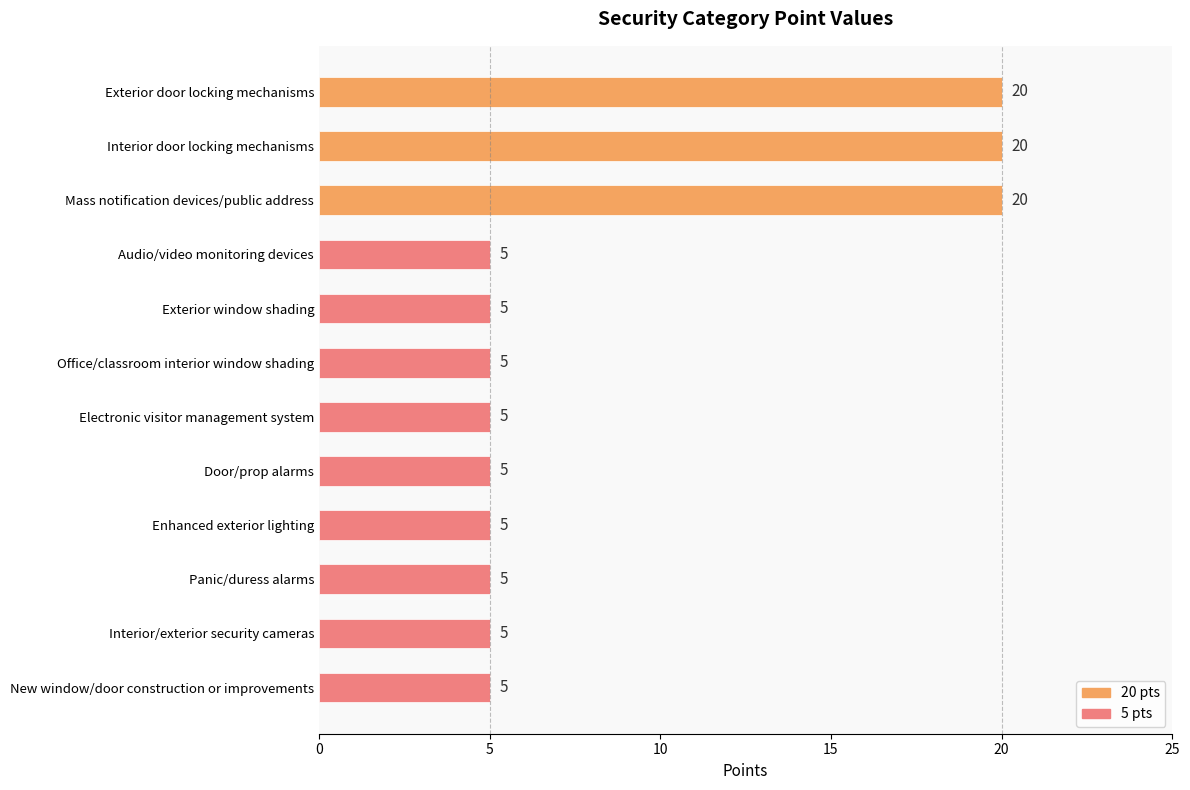

How many values are between 5 and 20?

12